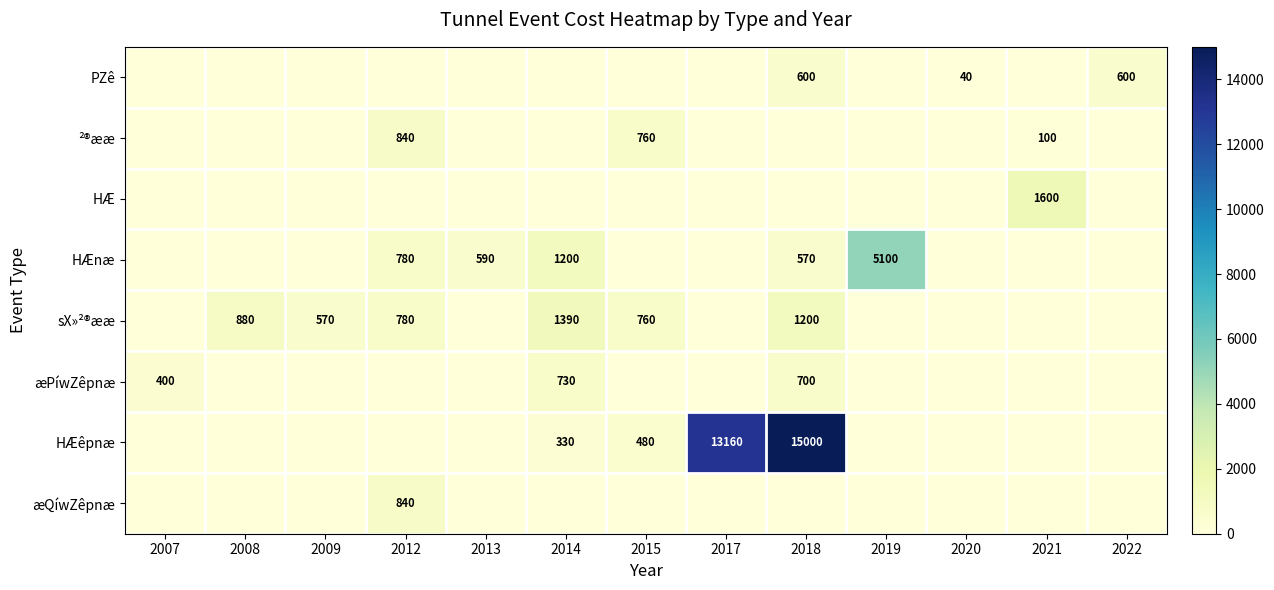

The æPíwZêpnæ series shows 400 at 2007. True or false?

True